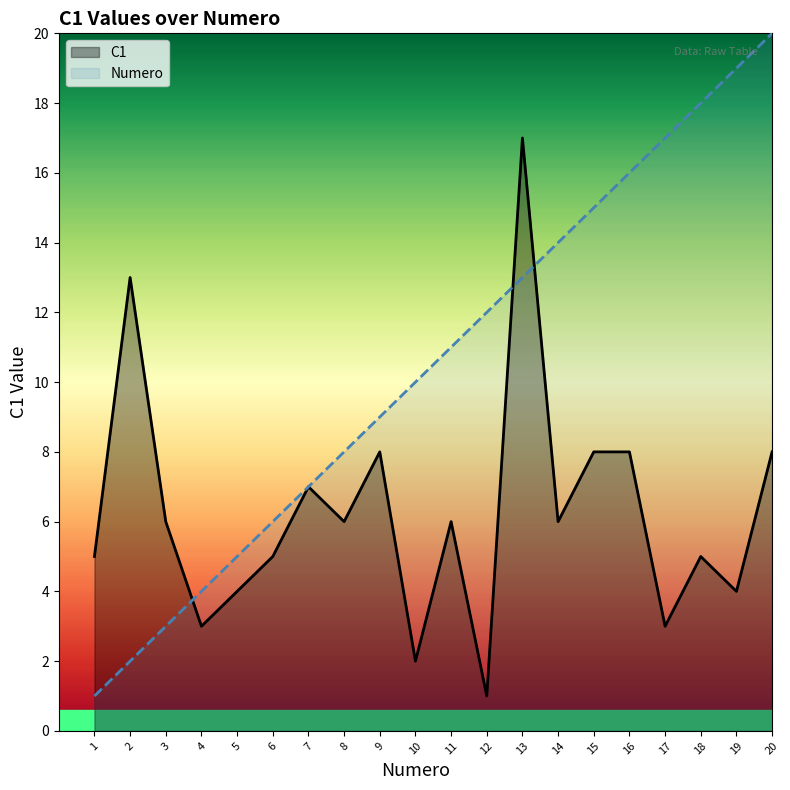

Is the value of C1 at 18 greater than the value of Numero at 20?

No